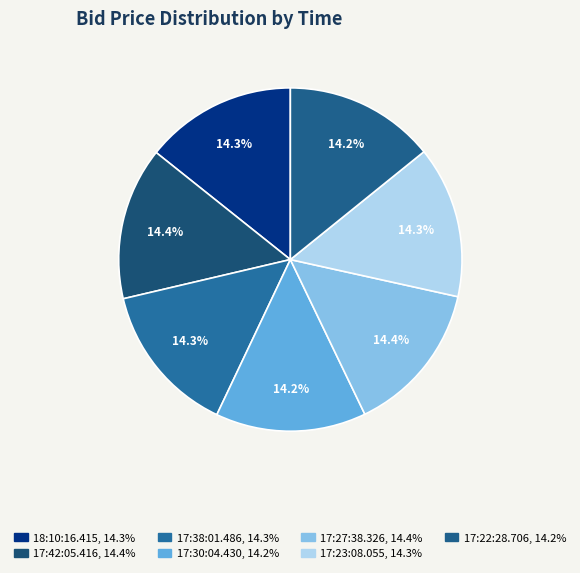

To the nearest percent, what percentage of the pie is 17:23:08.055?

14%